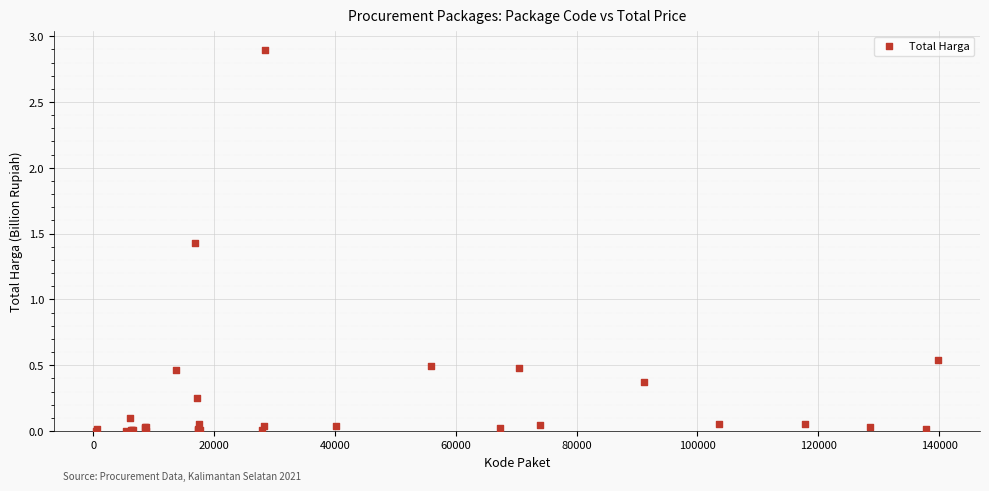

What Y value in the scatter plot is closest to 1?

1.4